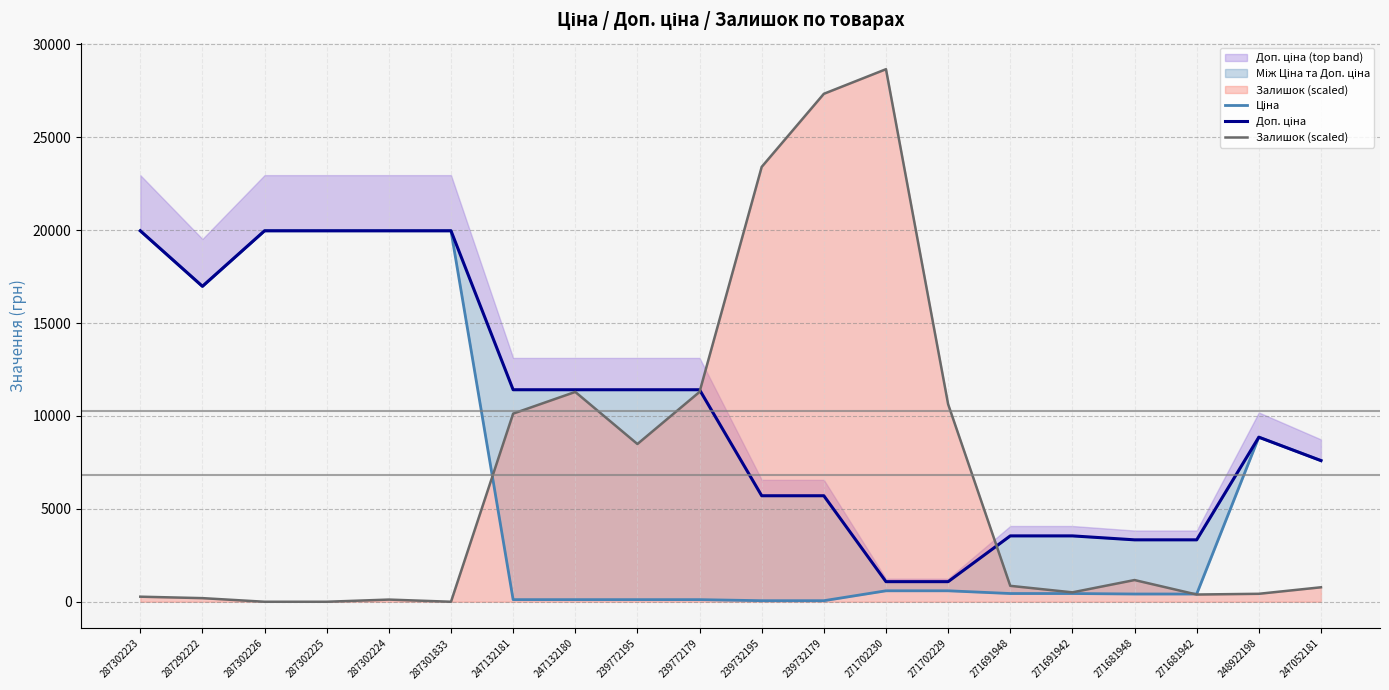

What is the difference between the second highest and minimum values in the Доп. ціна series?

18882.5